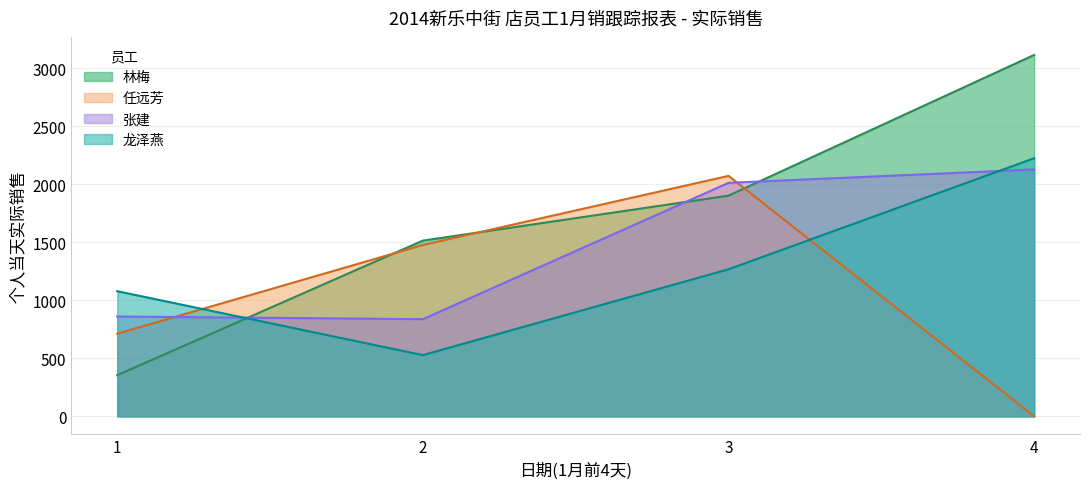

What is the average value of the 任远芳 series?

1065.7